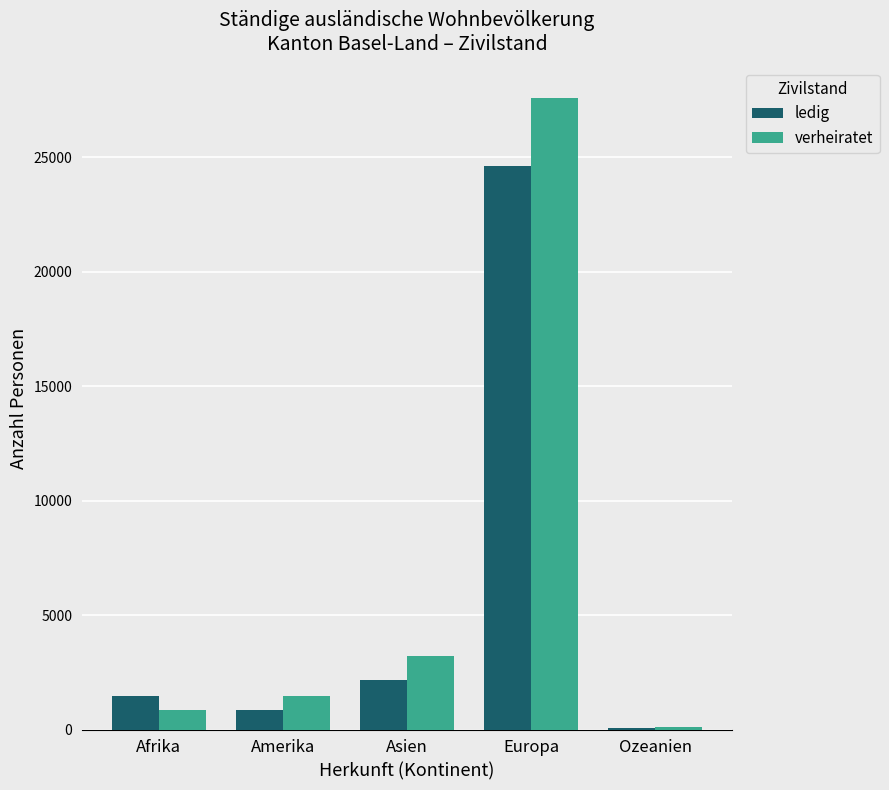

True or false: verheiratet has a value of 9674 at Europa.

False